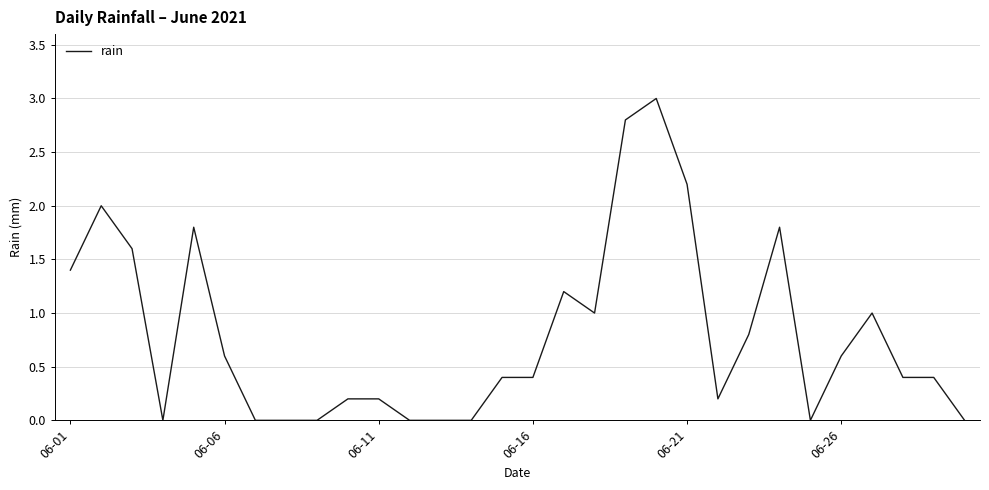

What is the maximum value shown in the chart?

3.0